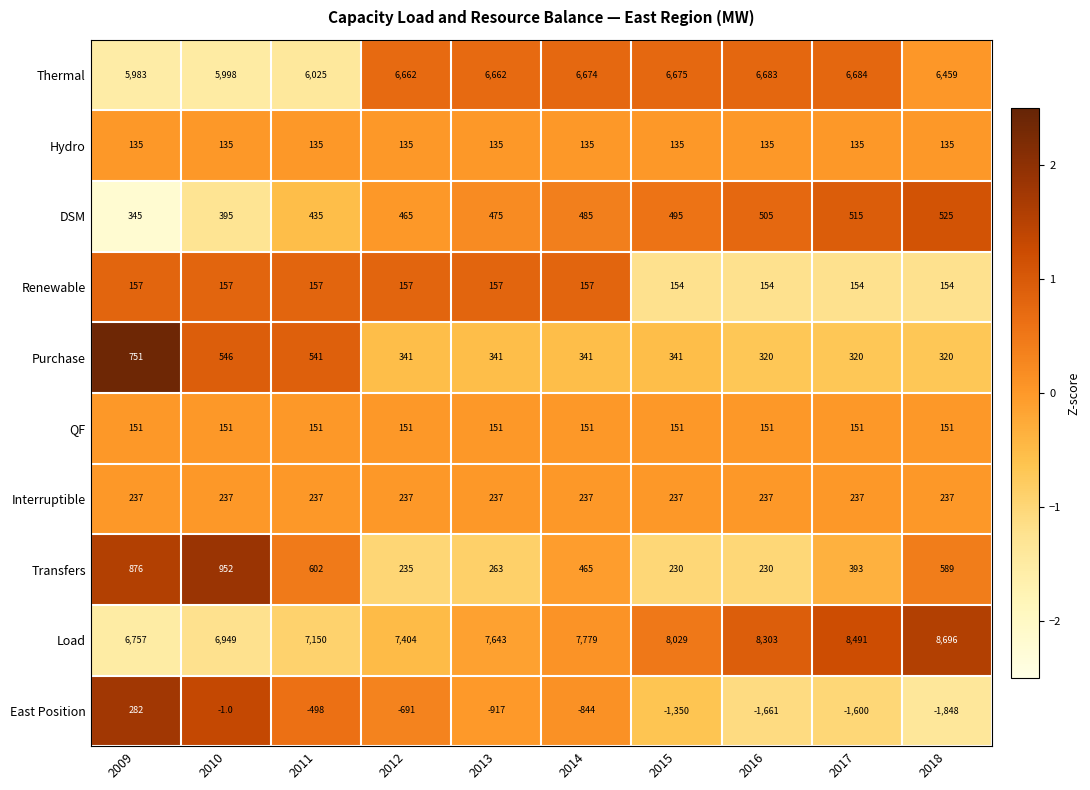

What is the maximum value shown in the chart?

8696